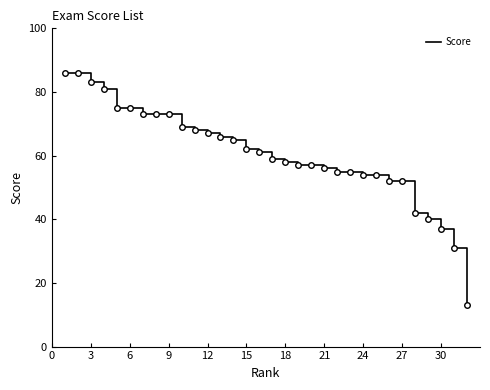

What is the smallest value displayed?

13